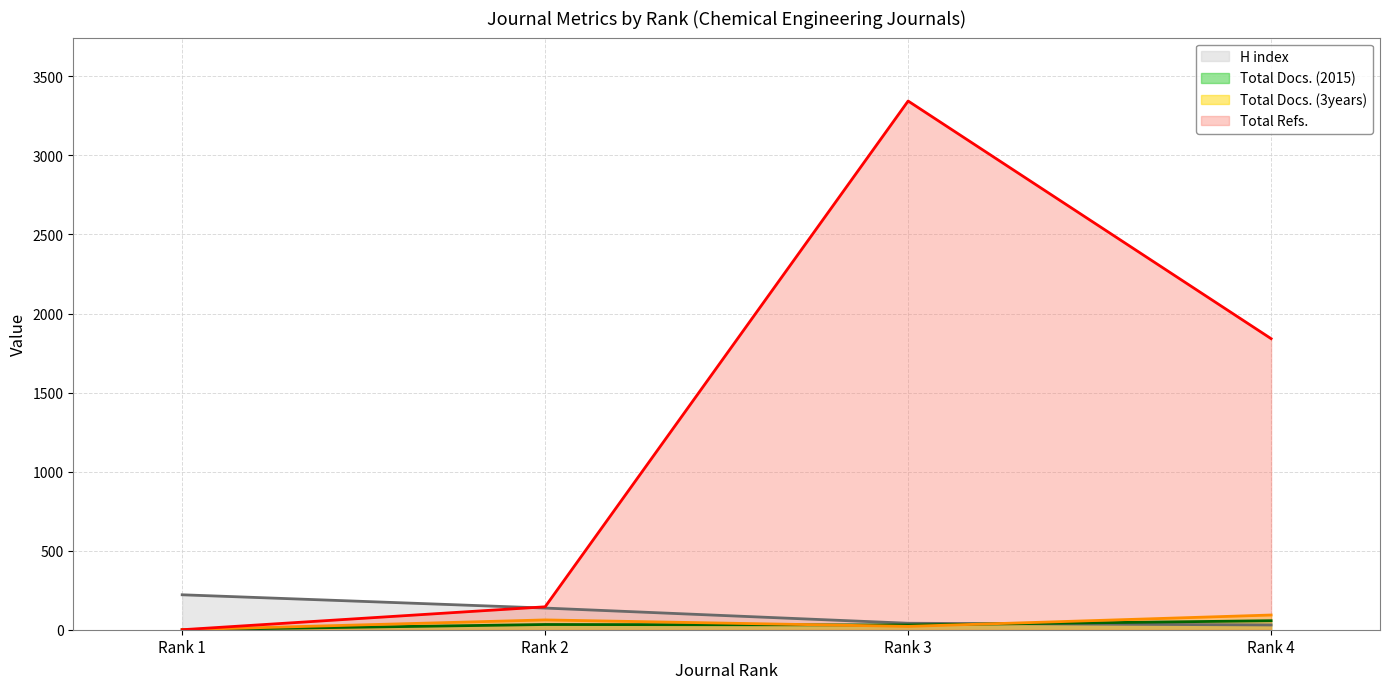

What are all the series names shown in the legend?

H index (line), Total Docs. (2015) (line), Total Docs. (3years) (line), Total Refs. (line)